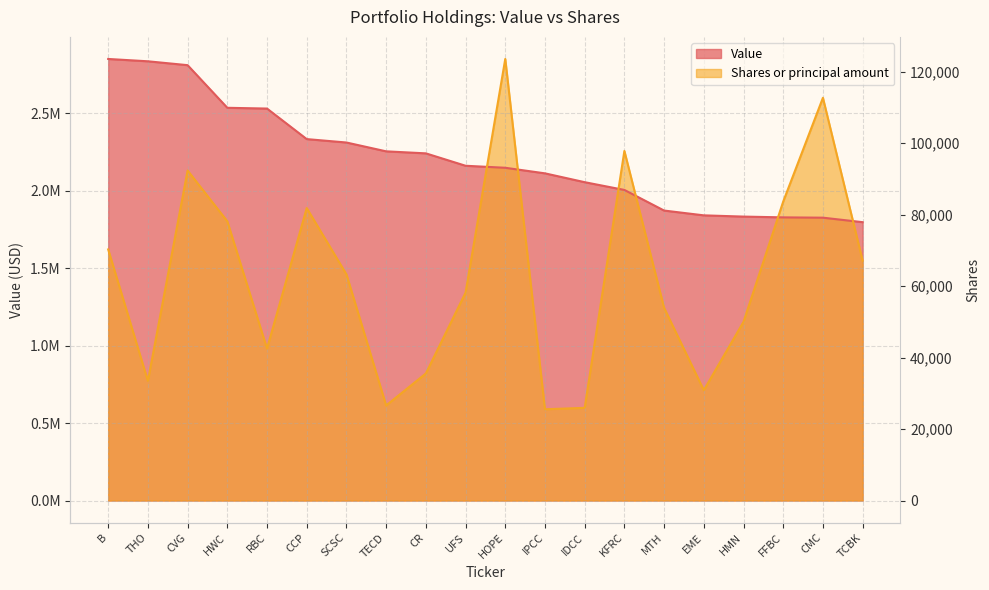

True or false: Value and Shares or principal amount cross at least once.

True